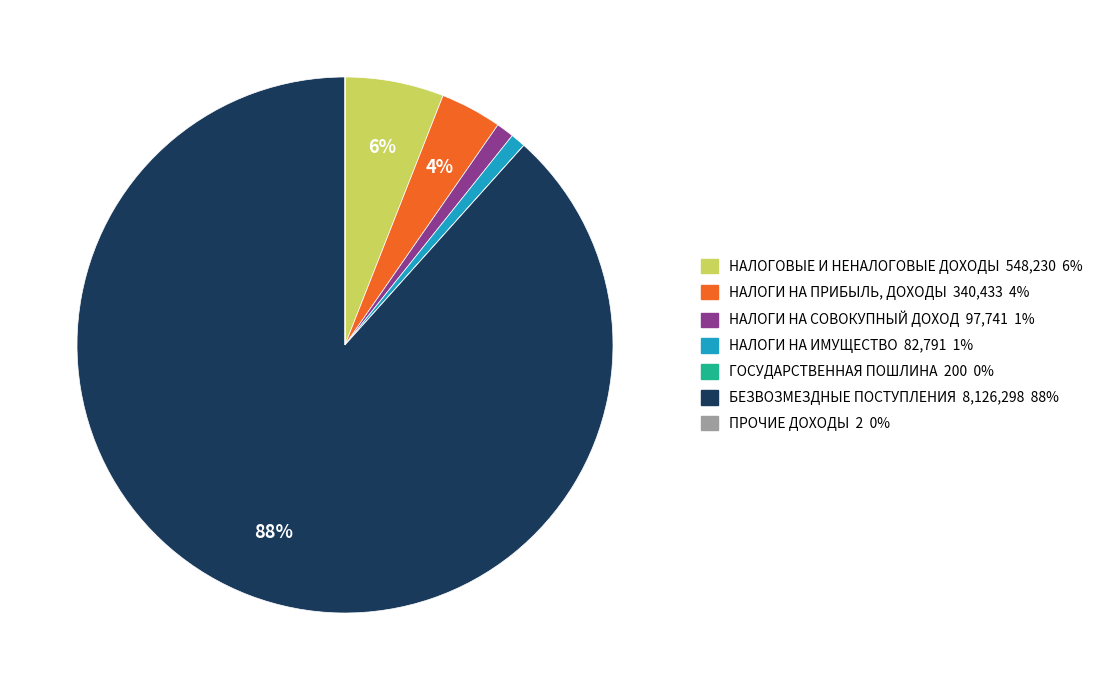

What is the largest slice in the pie chart?

БЕЗВОЗМЕЗДНЫЕ ПОСТУПЛЕНИЯ